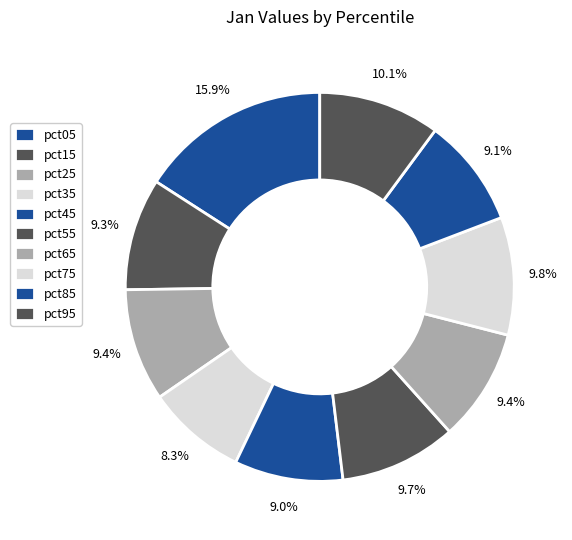

How much of the chart is everything except pct65?

90.6%